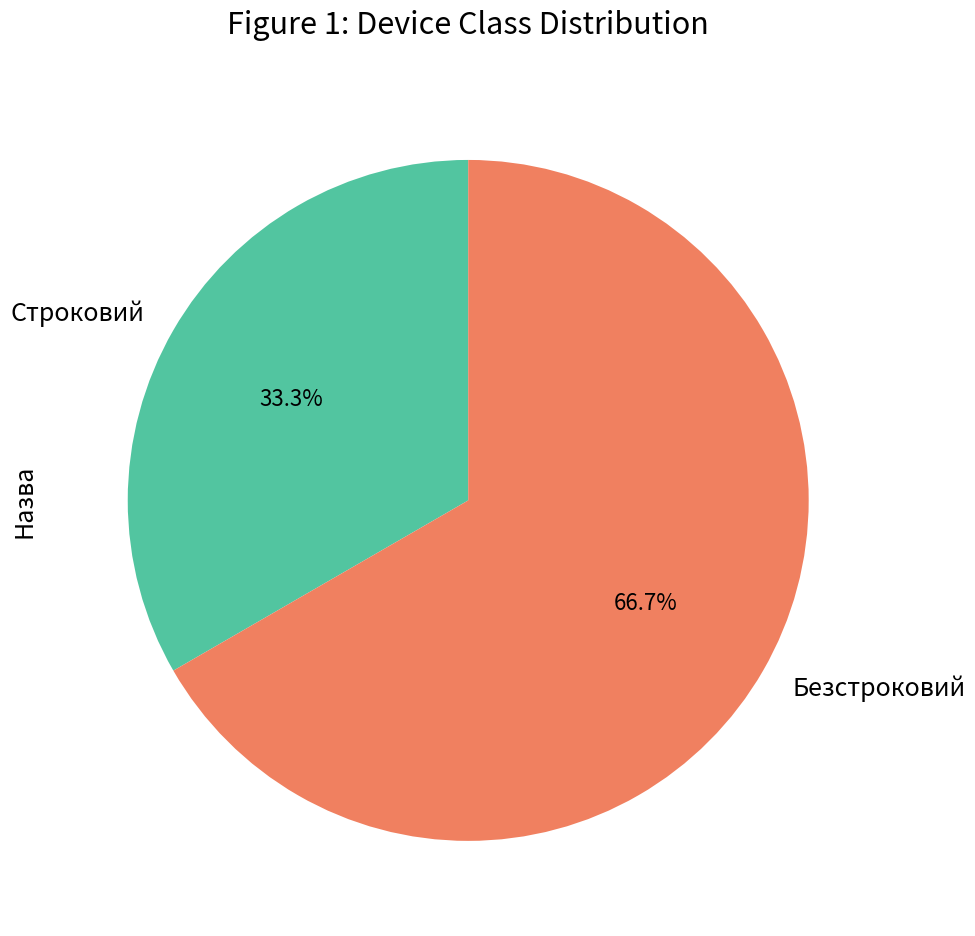

True or false: Безстроковий accounts for 61% of the total.

False